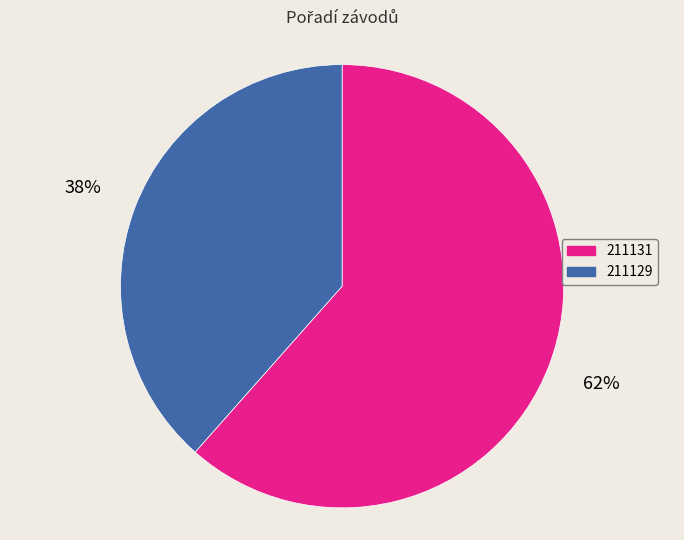

Which category accounts for the majority?

211131